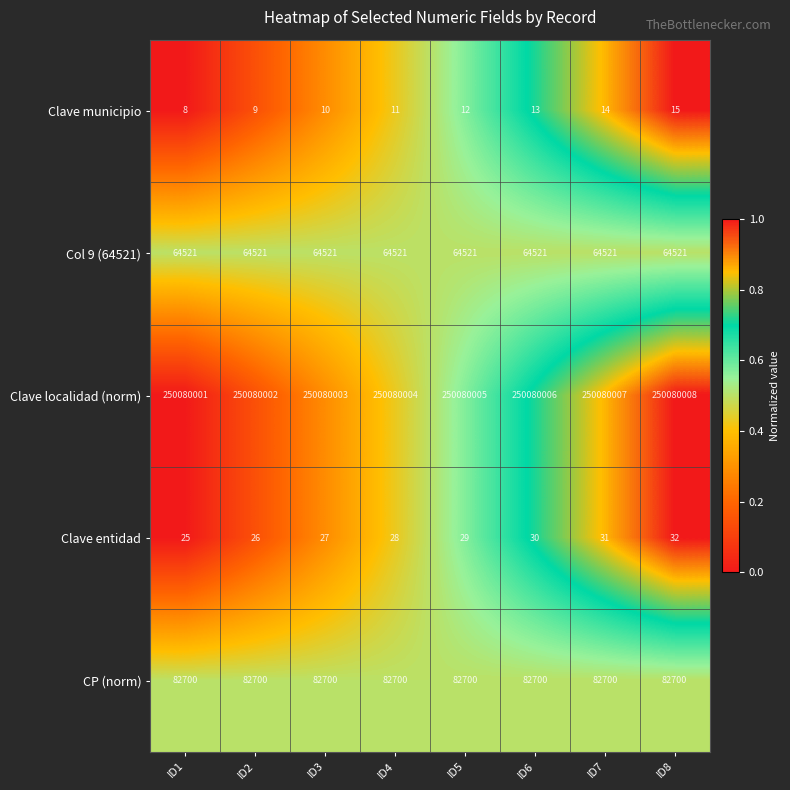

What is the difference between the highest and lowest values at ID3?

250079993